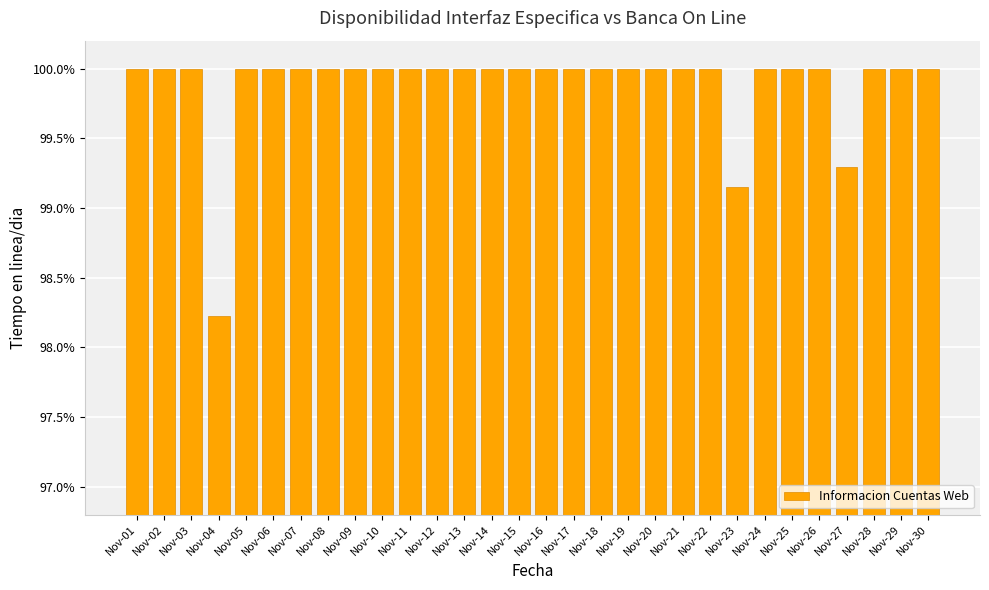

Which category has the lowest value across all series?

Nov-04